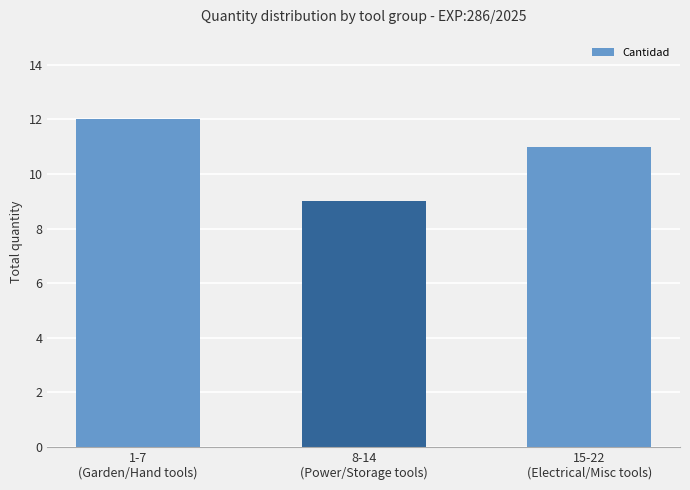

Read the value at 8-14
(Power/Storage tools).

9